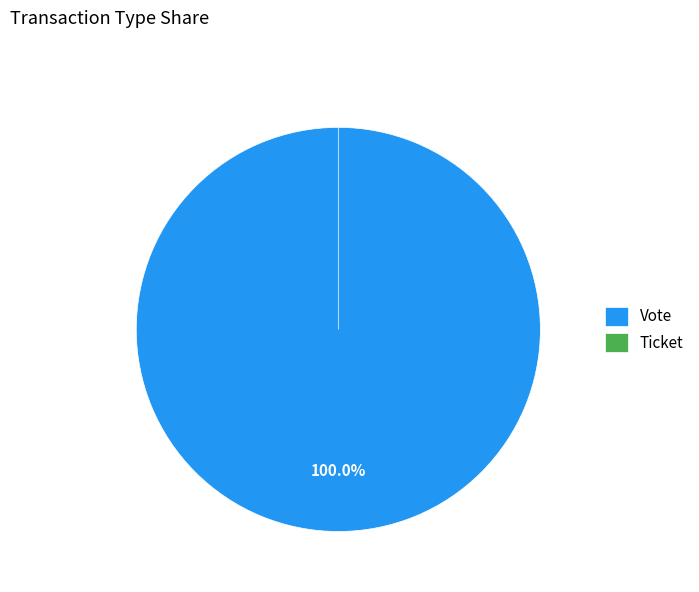

What is the change in value from Vote to Ticket?

-1